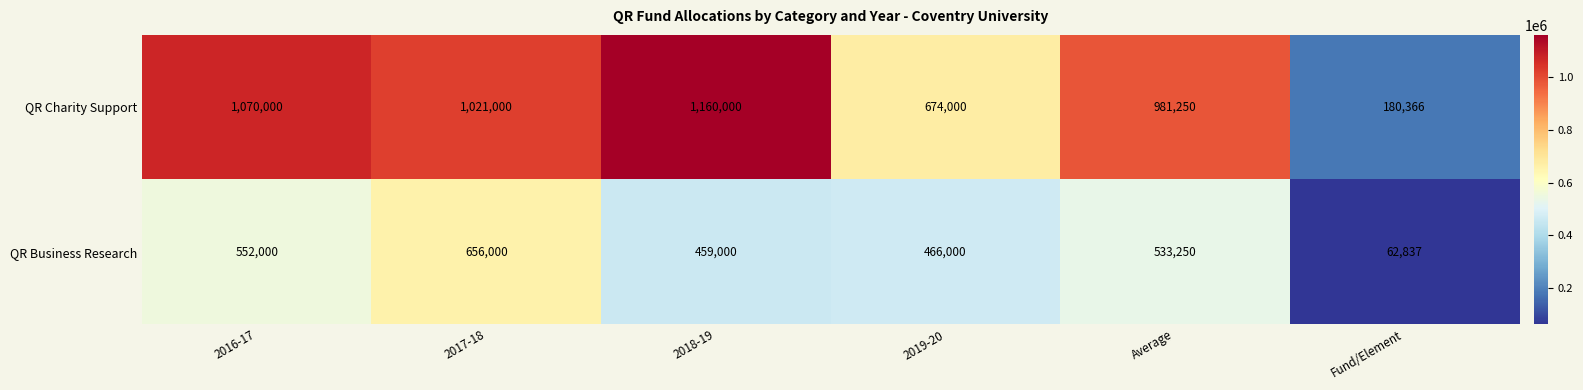

Reading left to right, extract all data points from this chart.

QR Charity Support: 1070000	1021000	1160000	674000	981250	180366
QR Business Research: 552000	656000	459000	466000	533250	62837